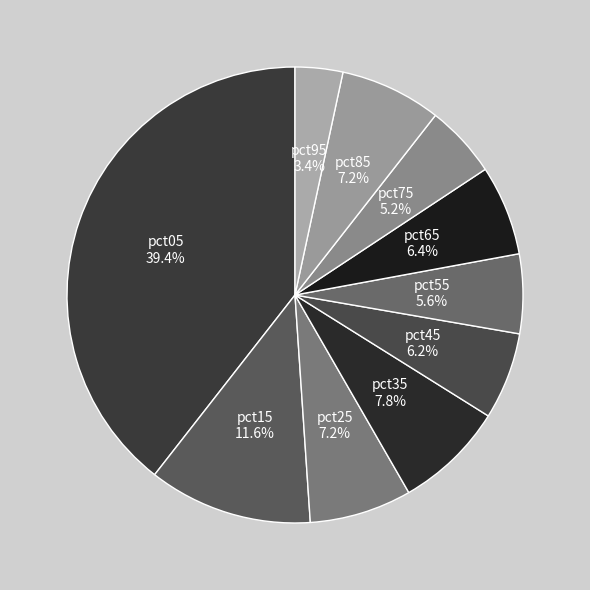

The pct25 slice represents 1% of the pie. True or false?

False